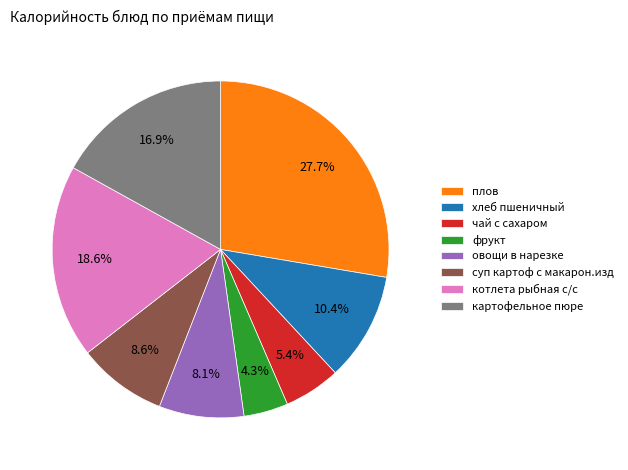

To the nearest percent, what portion does хлеб пшеничный represent?

10%